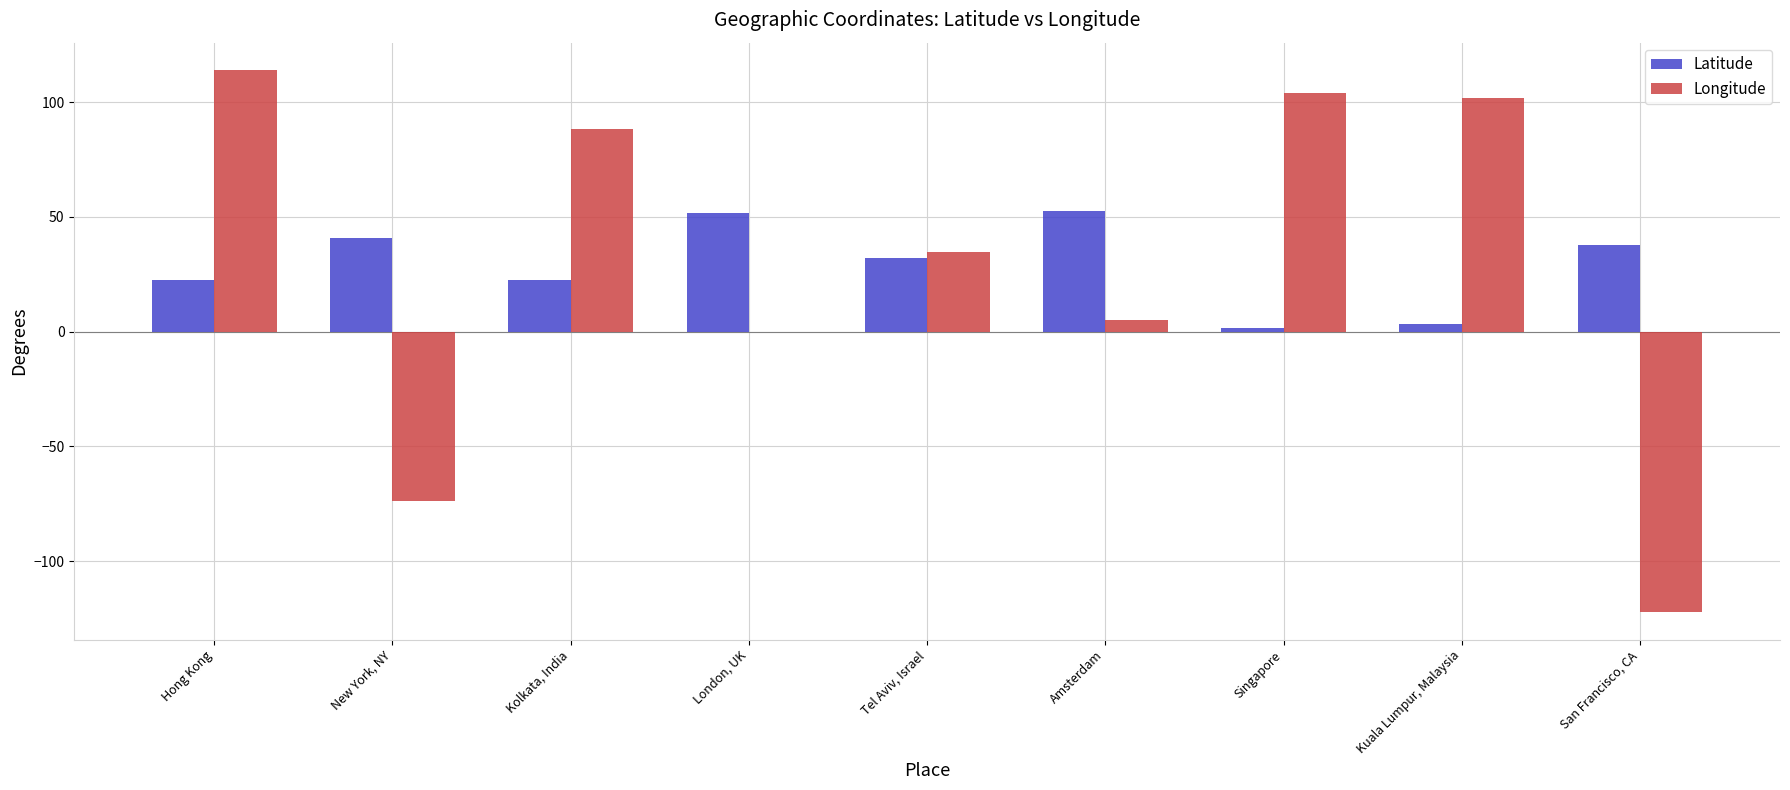

Read the Latitude value at Hong Kong.

22.4